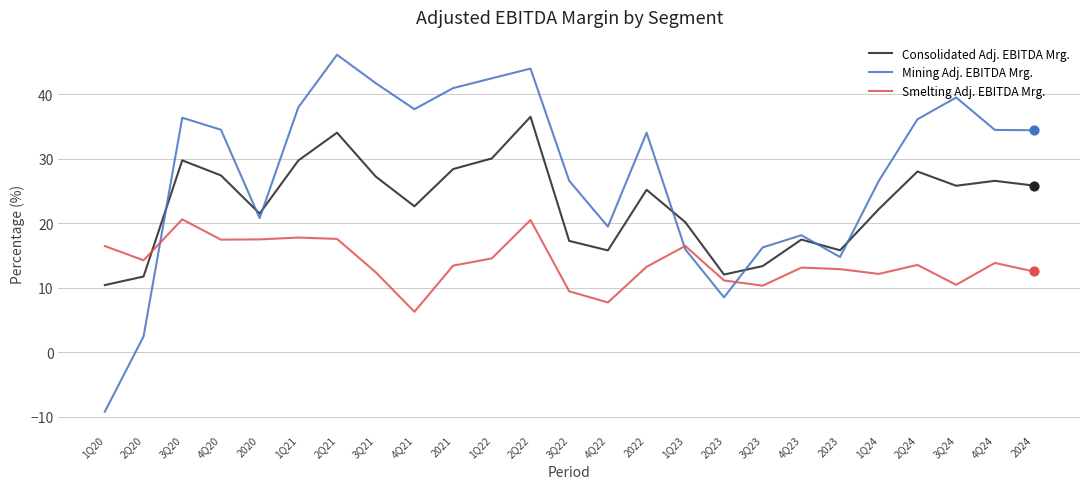

What are all the series names shown in the legend?

Consolidated Adj. EBITDA Mrg., Mining Adj. EBITDA Mrg., Smelting Adj. EBITDA Mrg.